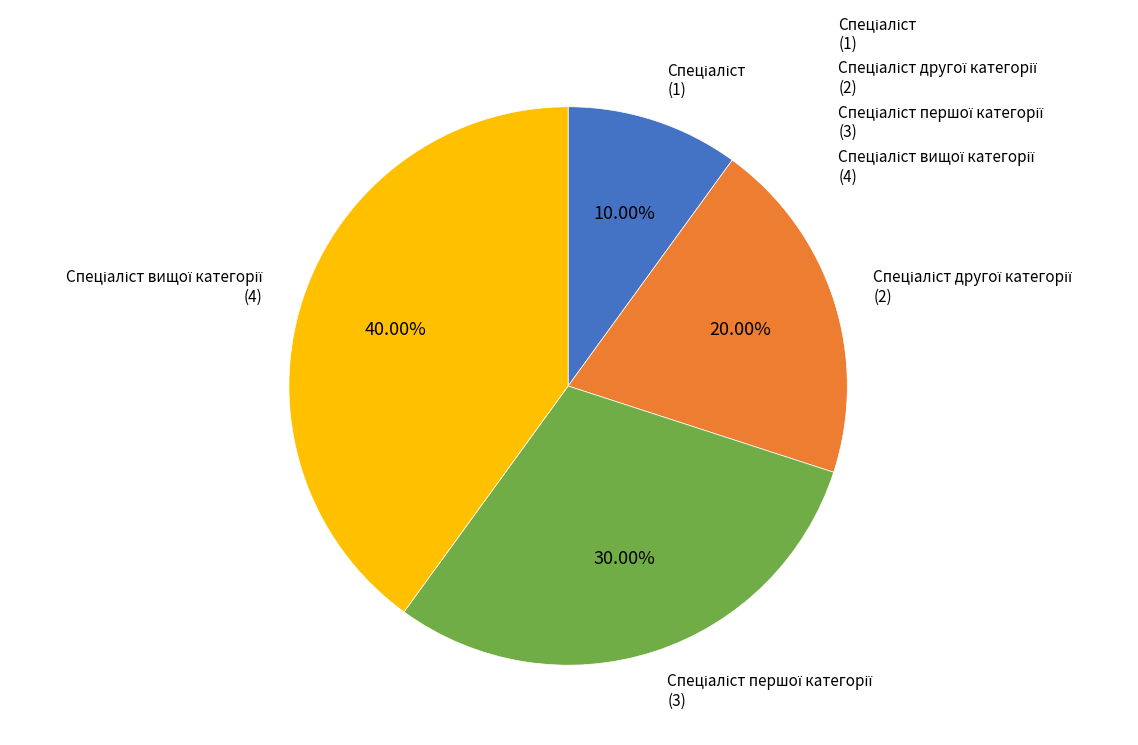

Is there a majority slice in this chart?

No